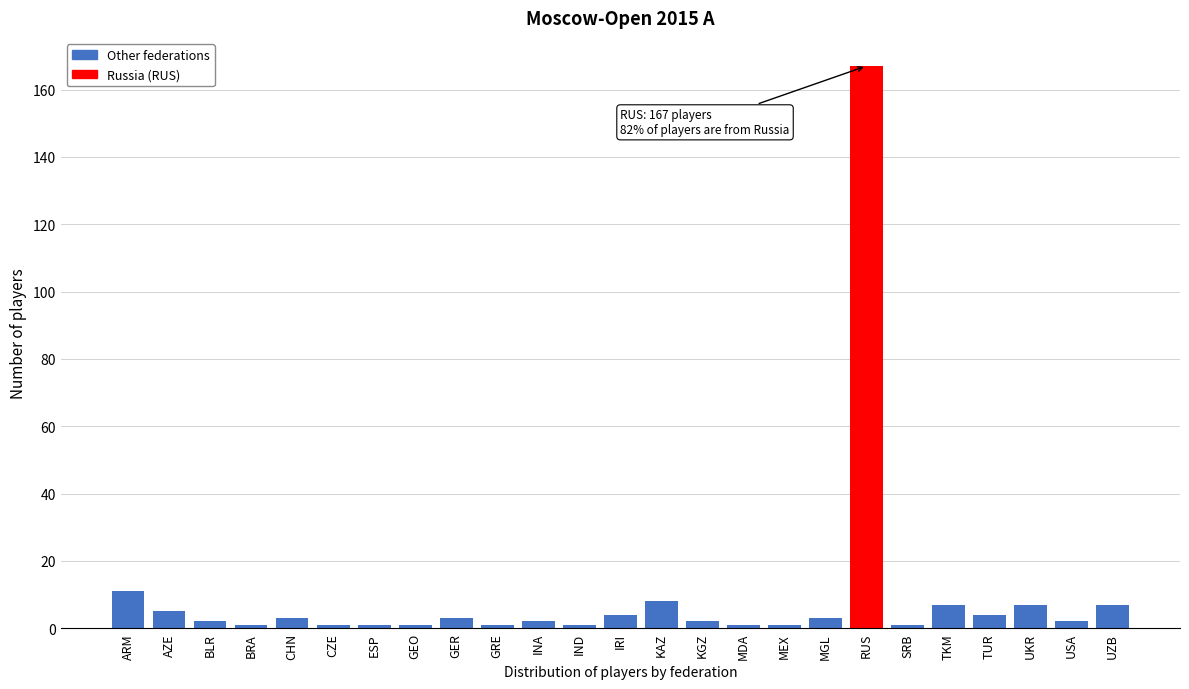

Reading left to right, what are all the values shown in this chart?

ARM=11	AZE=5	BLR=2	BRA=1	CHN=3	CZE=1	ESP=1	GEO=1	GER=3	GRE=1	INA=2	IND=1	IRI=4	KAZ=8	KGZ=2	MDA=1	MEX=1	MGL=3	RUS=167	SRB=1	TKM=7	TUR=4	UKR=7	USA=2	UZB=7